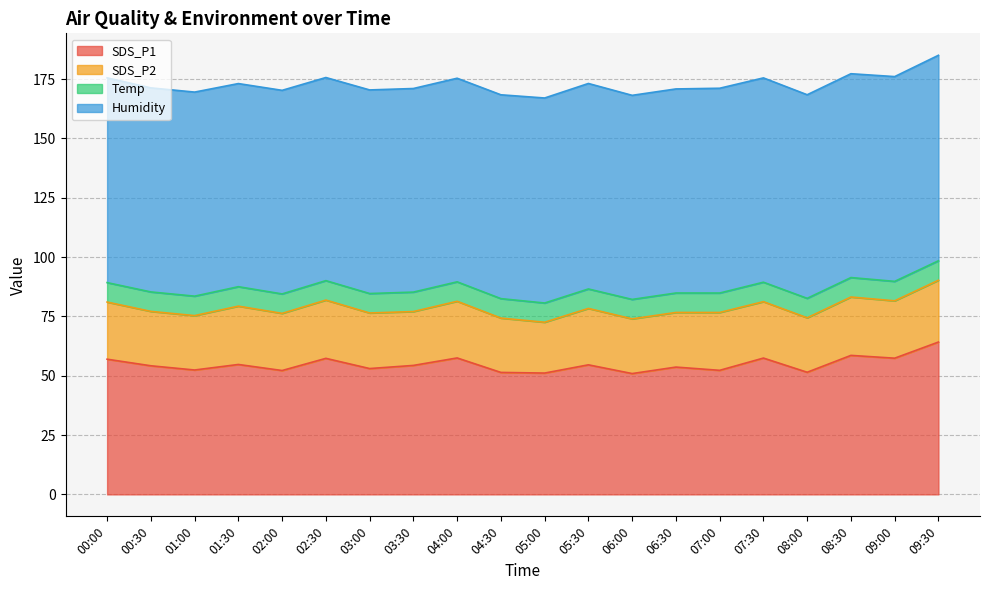

Does the chart display data point markers on the line(s)?

No